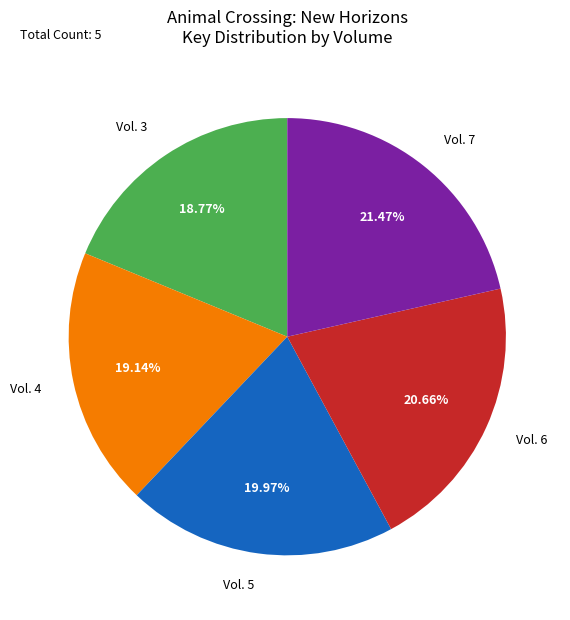

What percentage is the Vol. 5 slice, to the nearest percent?

20%